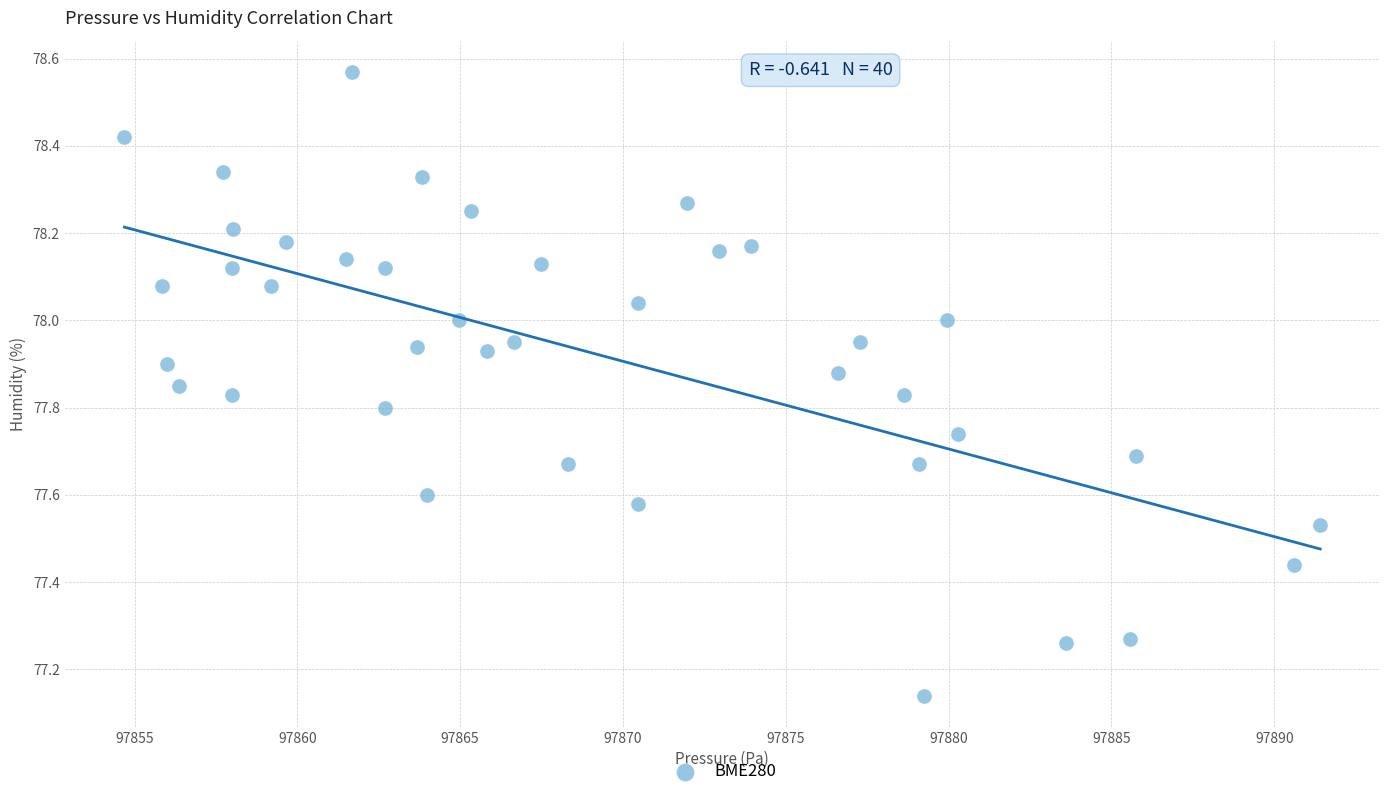

What is the range of X values (max minus min)?

36.7